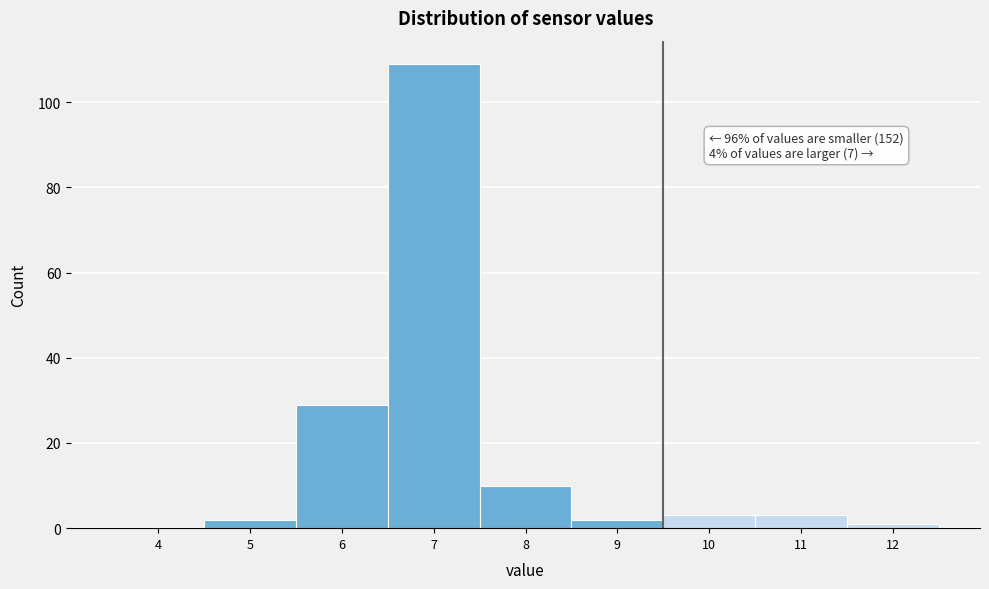

Reading left to right, extract all data points from this chart.

4=0	5=2	6=29	7=109	8=10	9=2	10=3	11=3	12=1